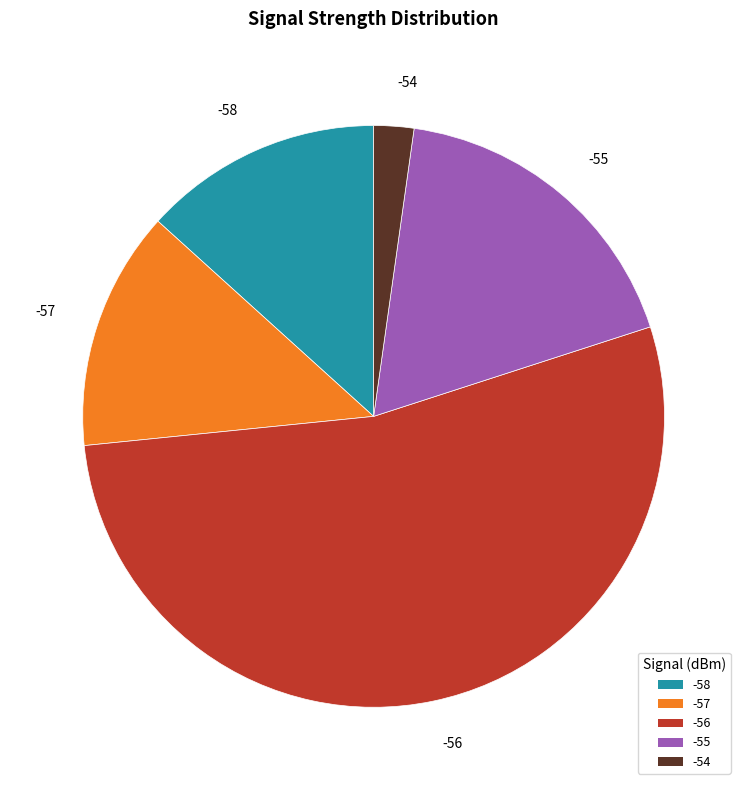

Is it true that -55 is 9% of the pie?

False